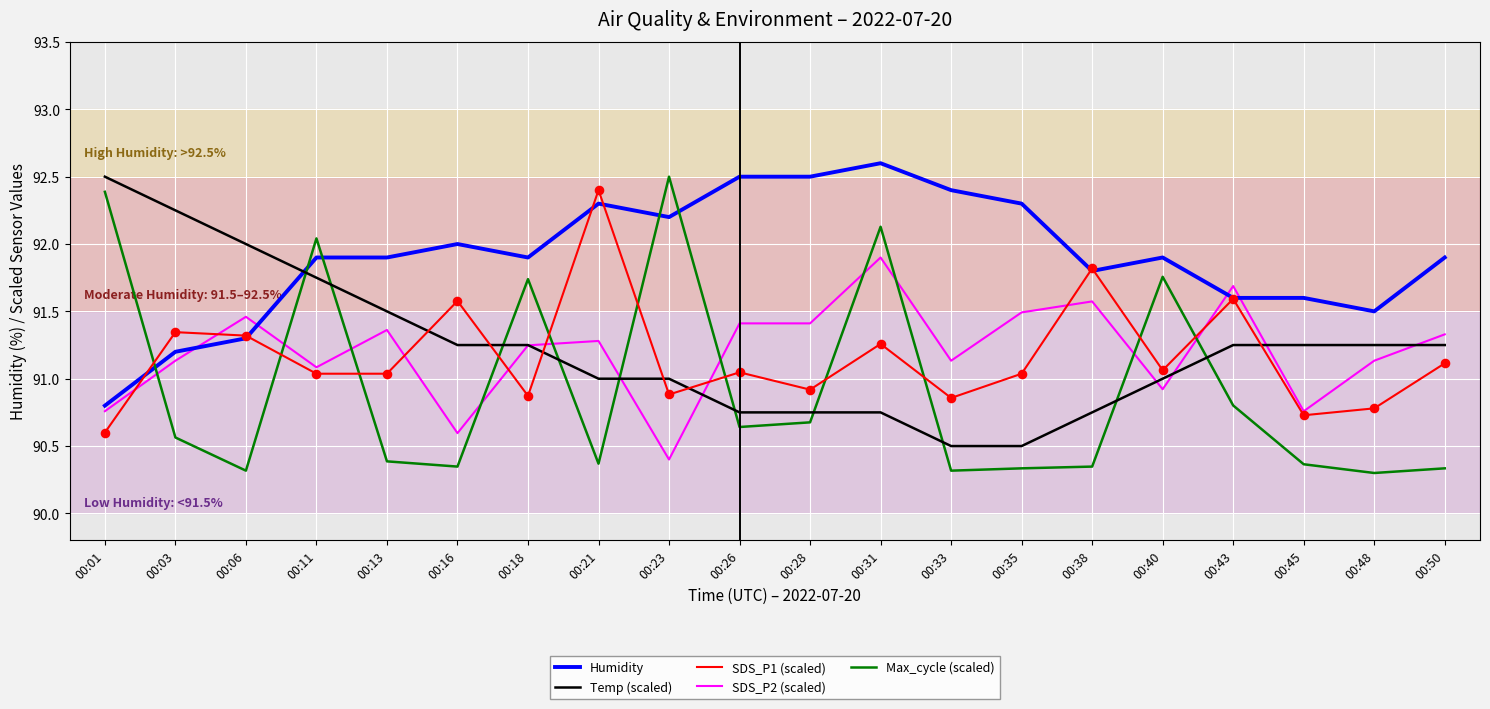

Is the value of Temp (scaled) at 00:35 greater than the value of Max_cycle (scaled) at 00:21?

Yes